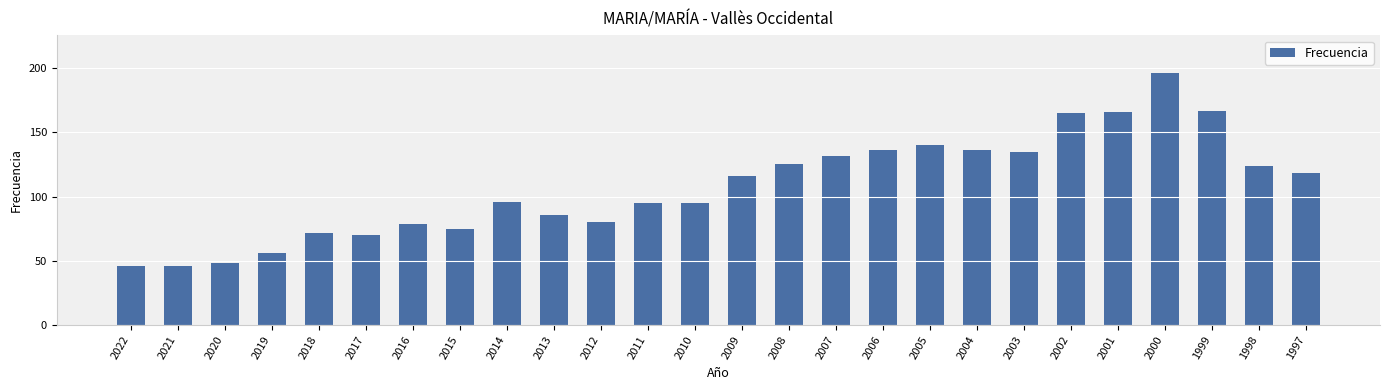

Read the value at 2010.

95